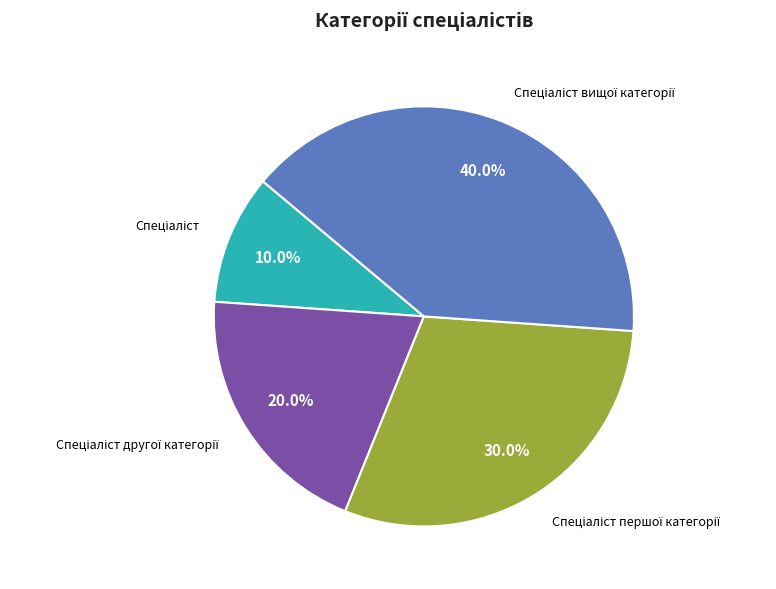

Is there a majority slice in this chart?

No